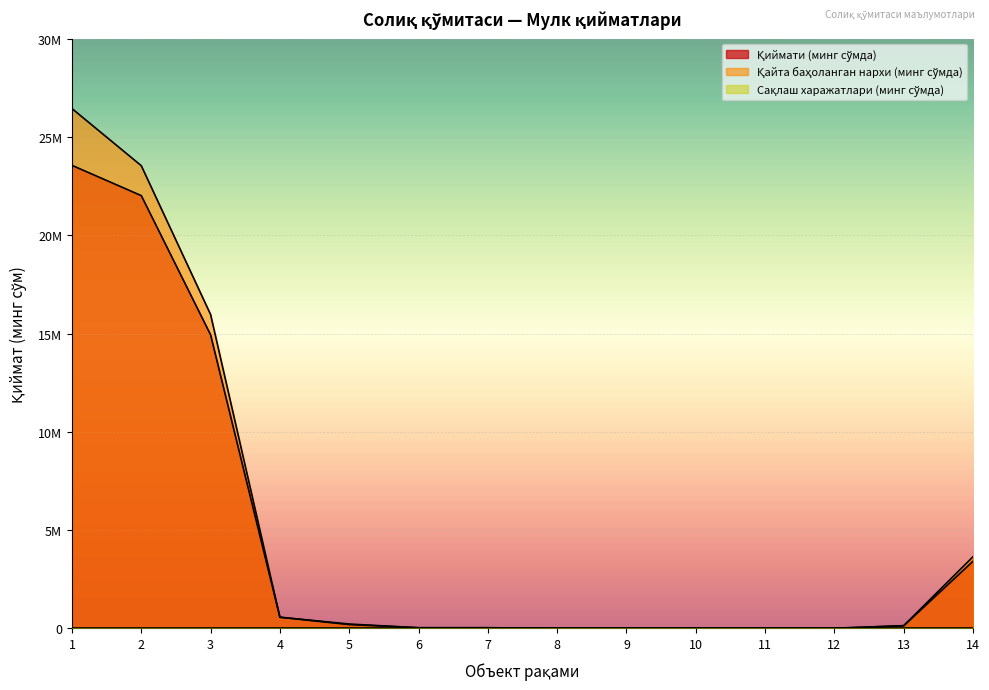

True or false: Қайта баҳоланган нархи (минг сўмда) and Қиймати (минг сўмда) intersect in this chart.

False